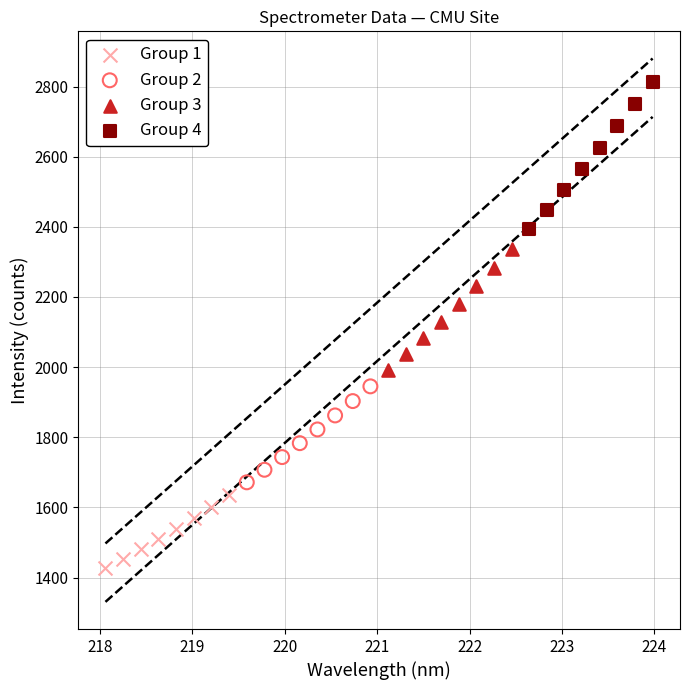

Which series contains the highest Y value?

Group 4